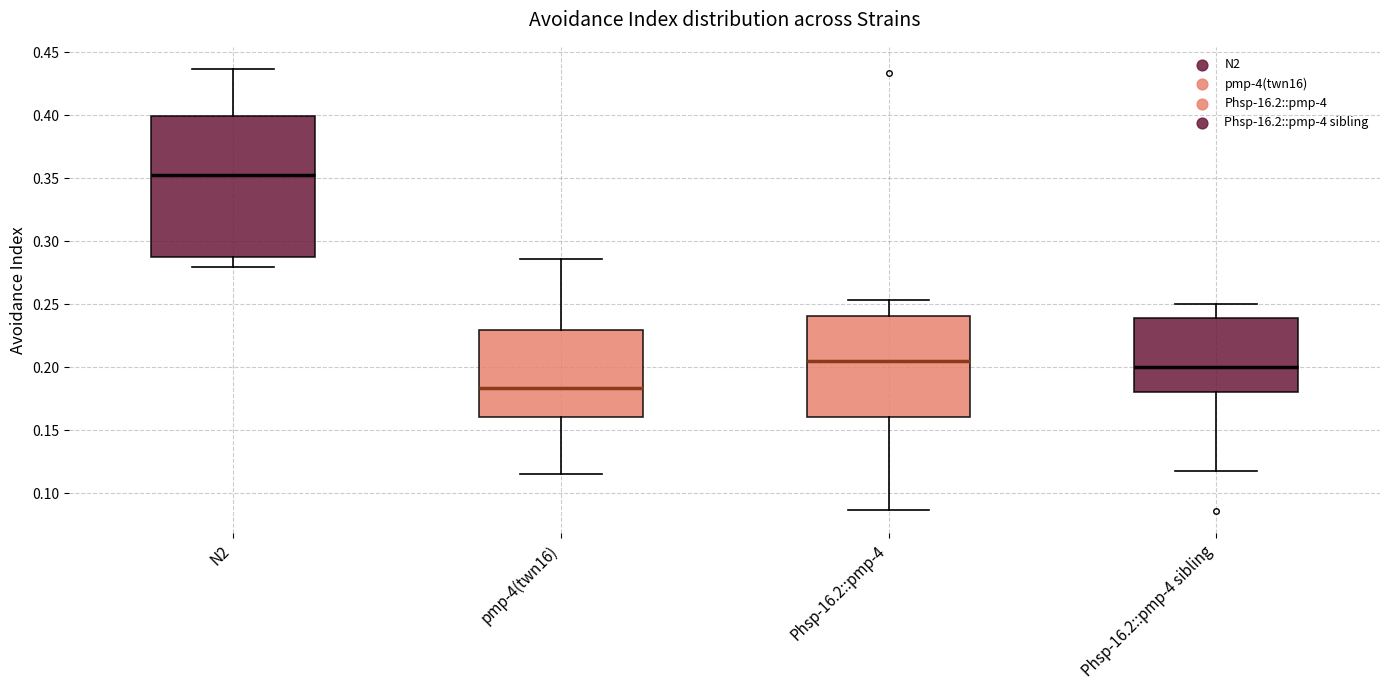

Where is the lower edge of the box for pmp-4(twn16) on the y-axis? The values are not printed on the chart, so give them approximately, as read against the axis.

0.160